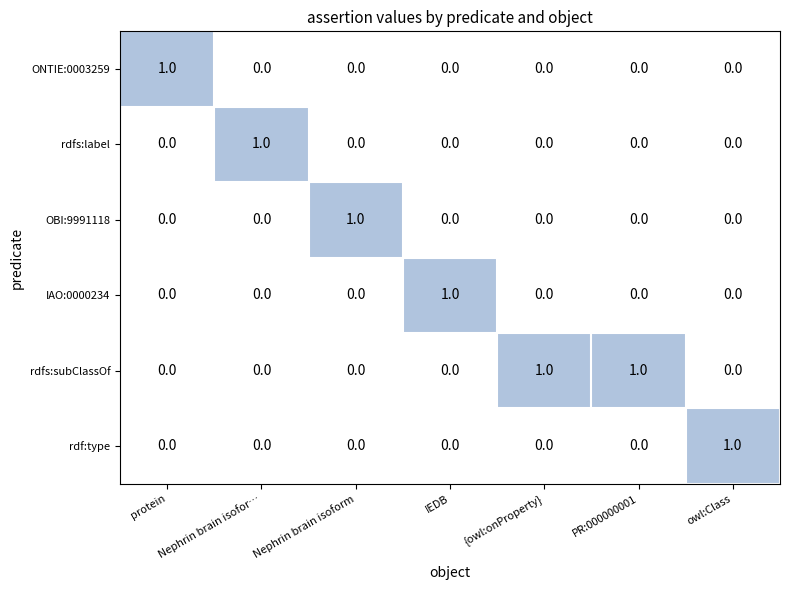

Is the value of OBI:9991118 at Nephrin brain isoform greater than the value of ONTIE:0003259 at Nephrin brain isoform?

Yes